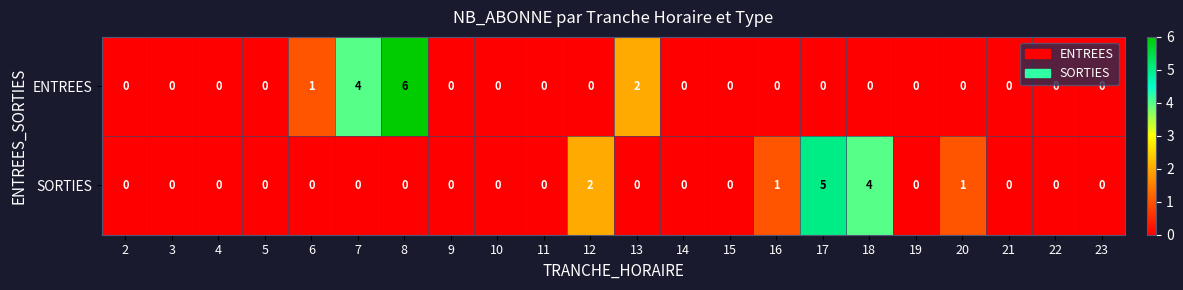

Between 11 and 12, which series saw the biggest shift?

SORTIES